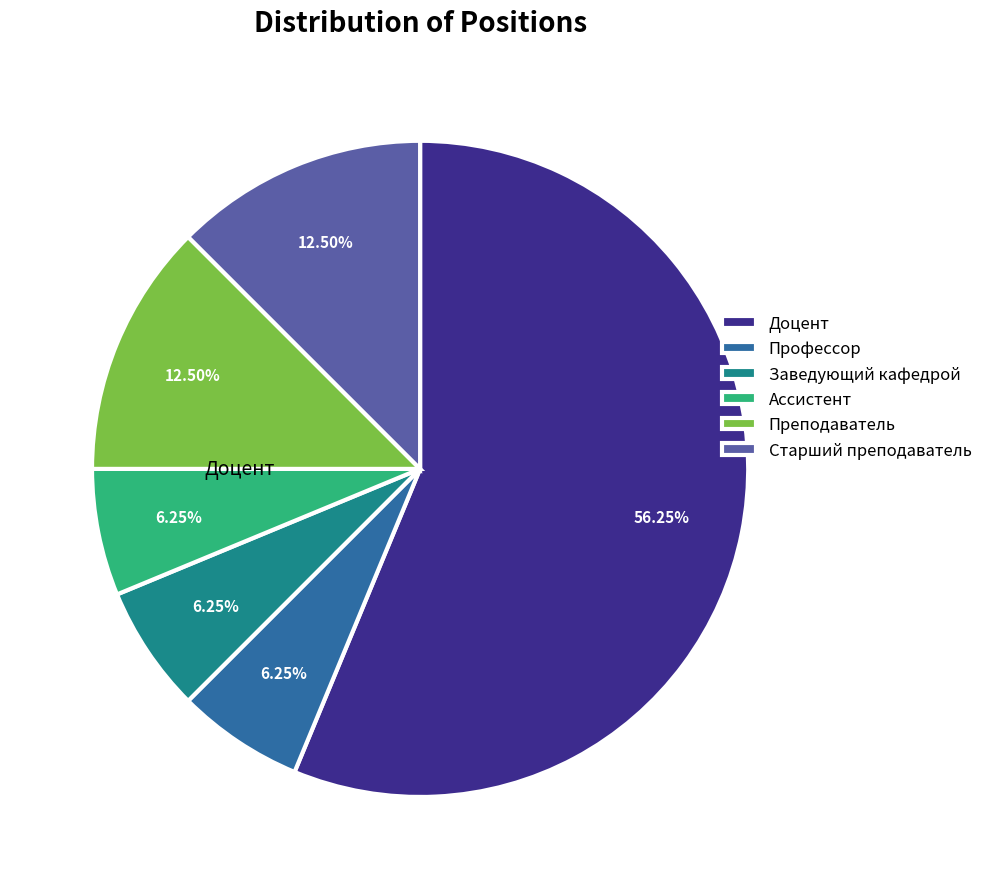

Is there any slice that represents more than half of the pie?

Yes